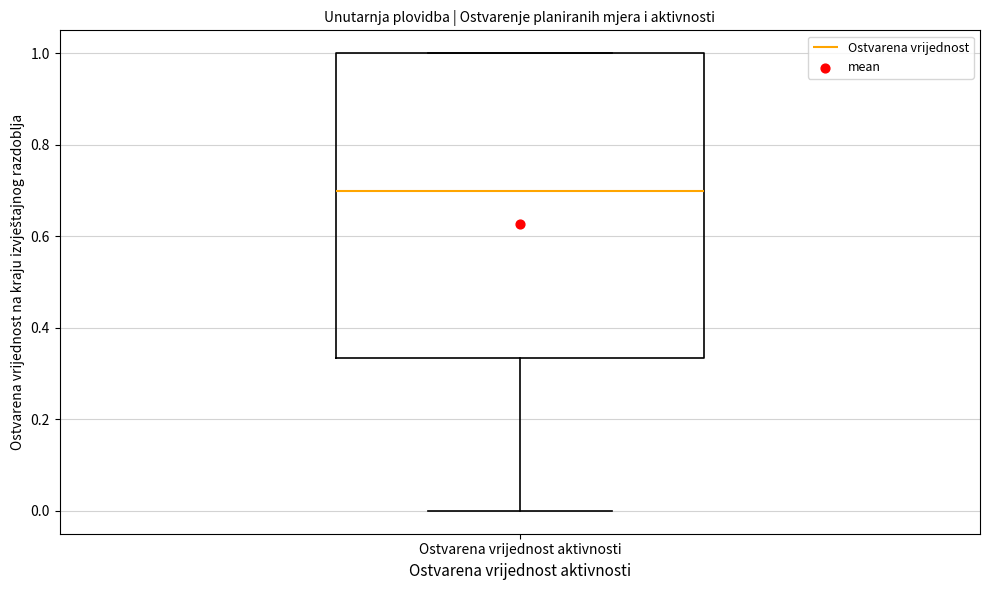

Where is the upper edge of the box for Ostvarena vrijednost aktivnosti on the y-axis? The values are not printed on the chart, so give them approximately, as read against the axis.

1.00